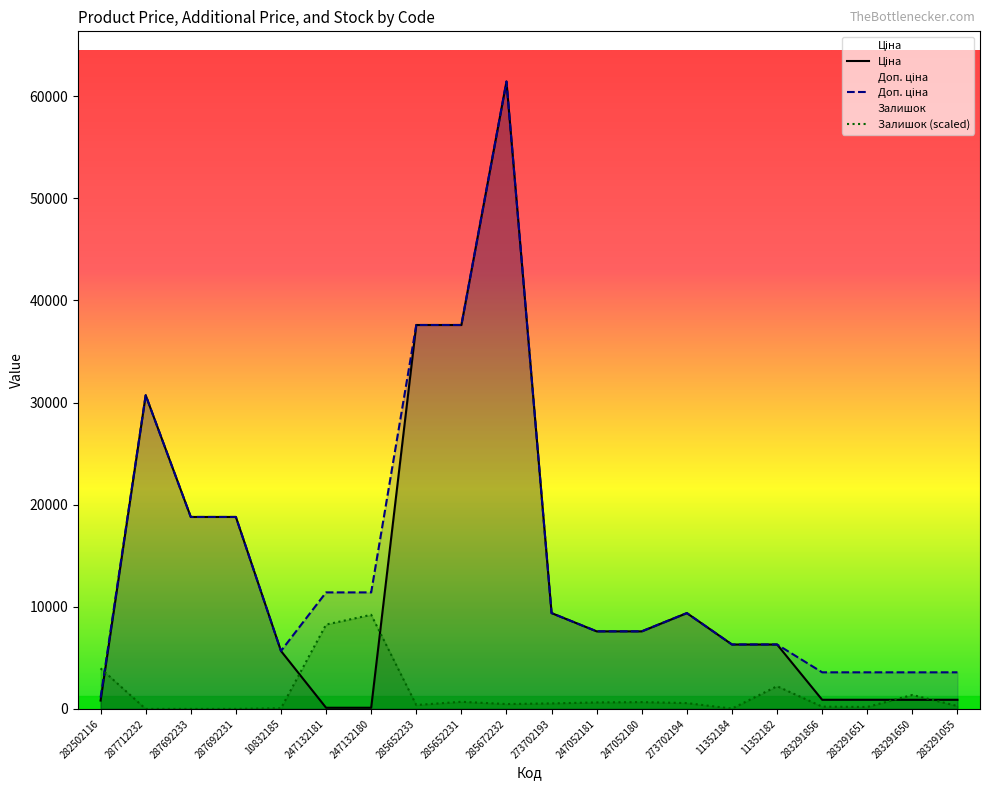

True or false: Ціна has more than 0 interior local peaks.

True